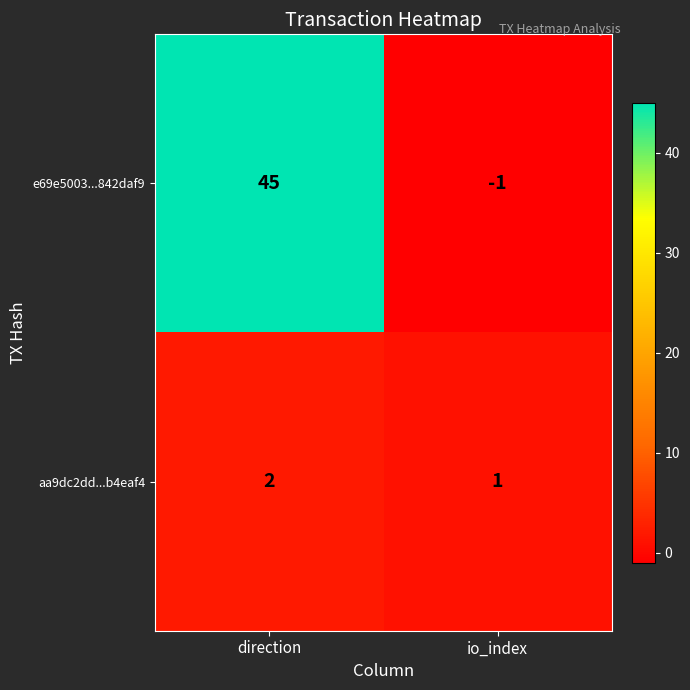

What is the maximum value shown in the chart?

45